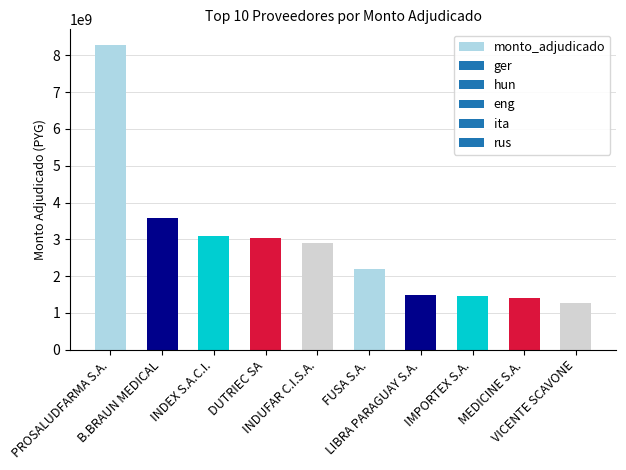

What is the value of the 8th bar from the left?

1470888100